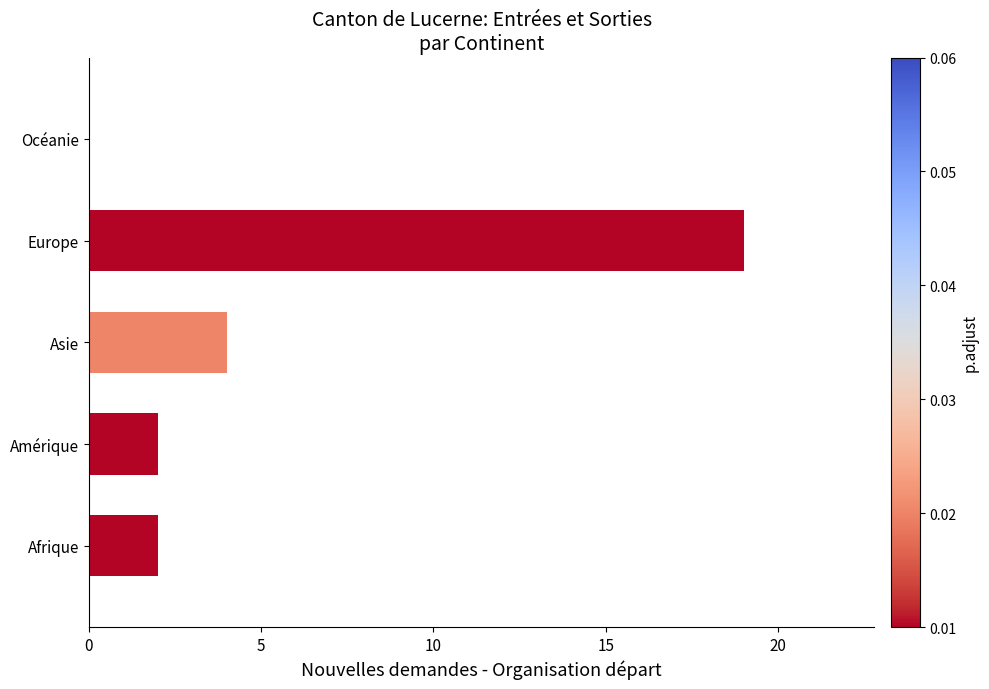

Which has a higher value, Europe or Afrique?

Europe